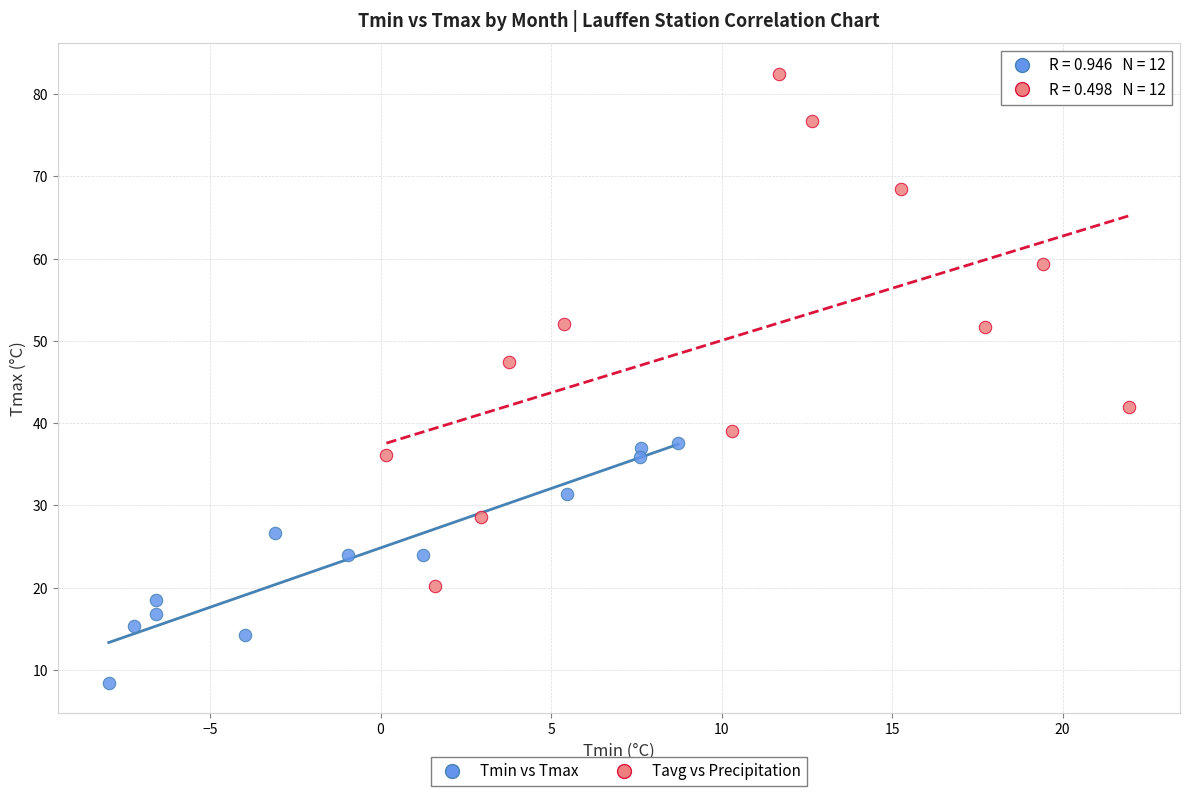

Which series reaches the minimum Y coordinate?

Tmin vs Tmax